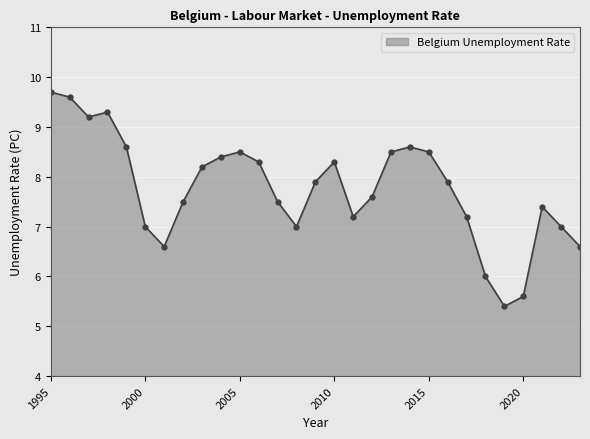

What is the difference between the second highest and minimum values?

4.2